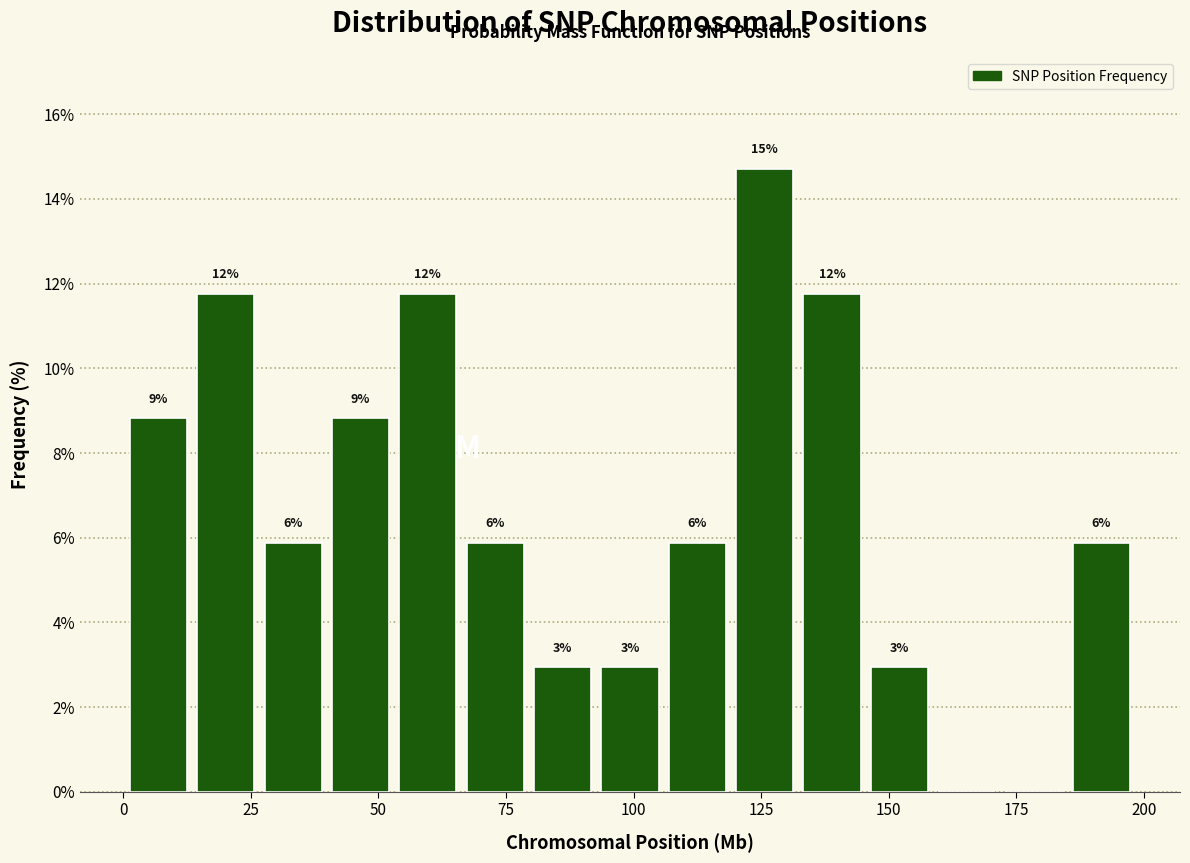

Around what value on the x-axis is the tallest bar? Give the approximate position of its centre, as read against the axis.

125